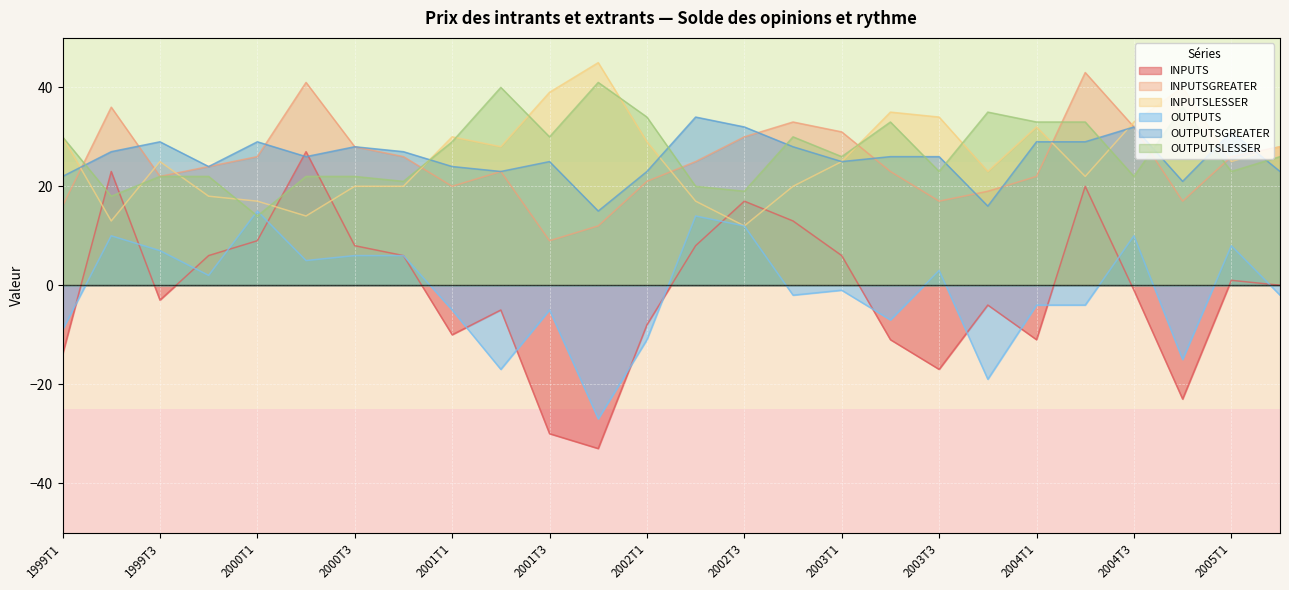

What is the maximum value for INPUTSGREATER?

43